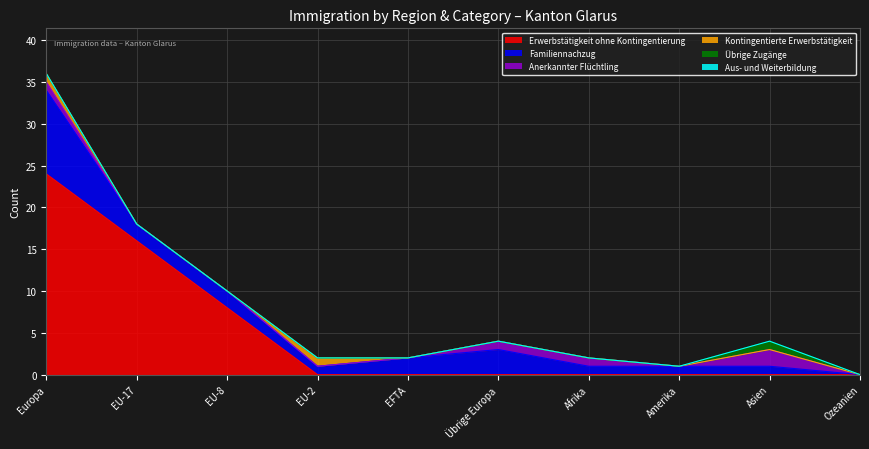

What is the difference between the maximum and minimum values in the Erwerbstätigkeit ohne Kontingentierung series?

24